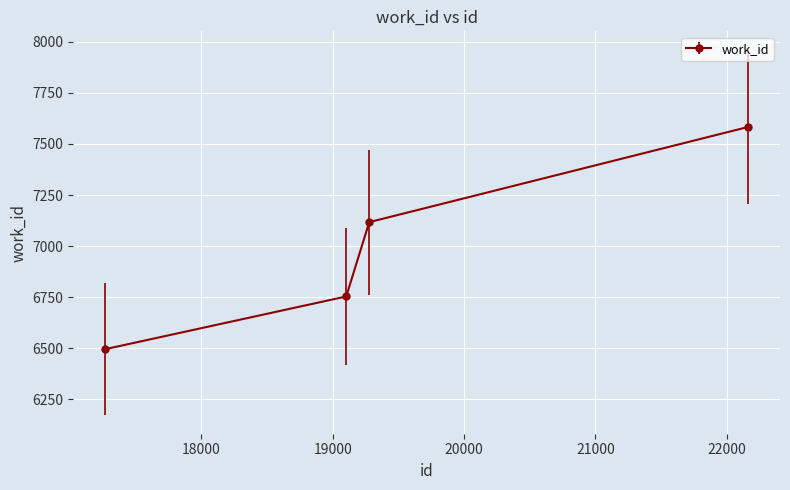

What is the value of the 2nd point from the left?

6753